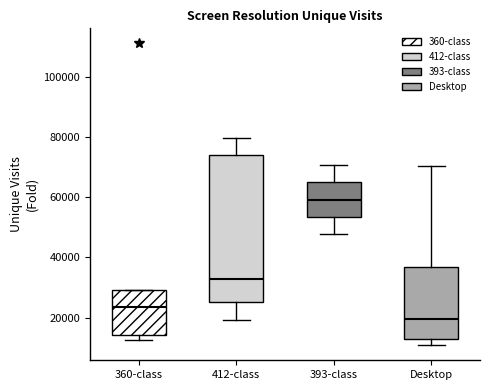

Which box's median line is the lowest?

Desktop